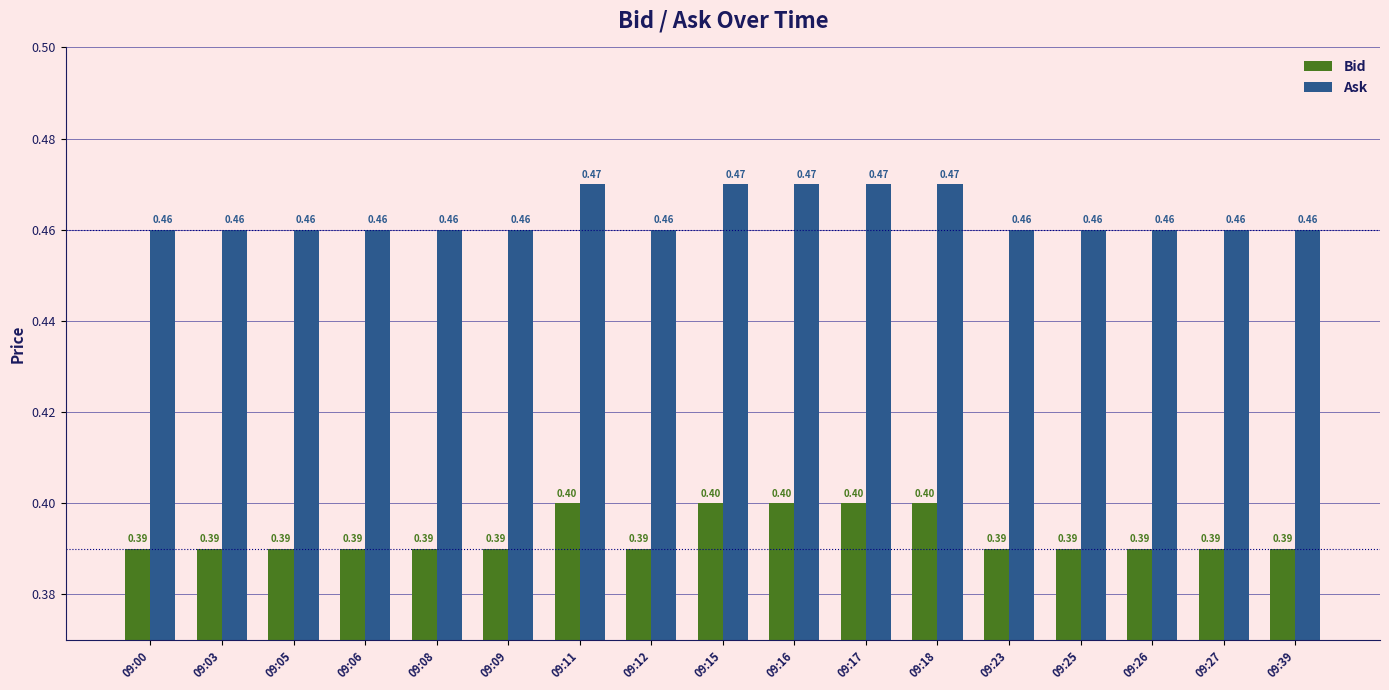

Does the chart contain any negative values?

No